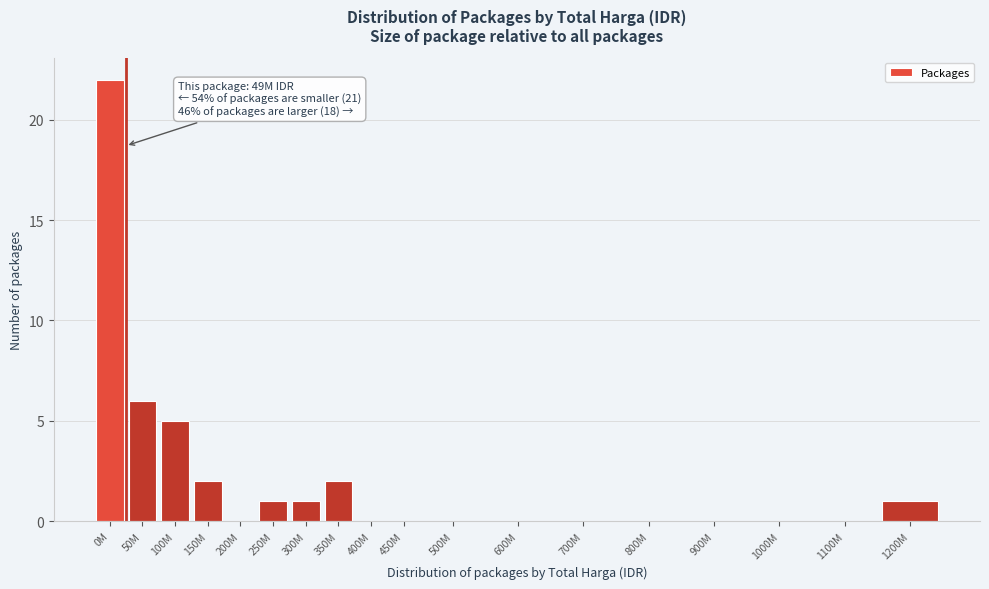

Reading left to right, what are all the values shown in this chart?

0M=22	50M=6	100M=5	150M=2	200M=0	250M=1	300M=1	350M=2	400M=0	450M=0	500M=0	600M=0	700M=0	800M=0	900M=0	1000M=0	1100M=0	1200M=1